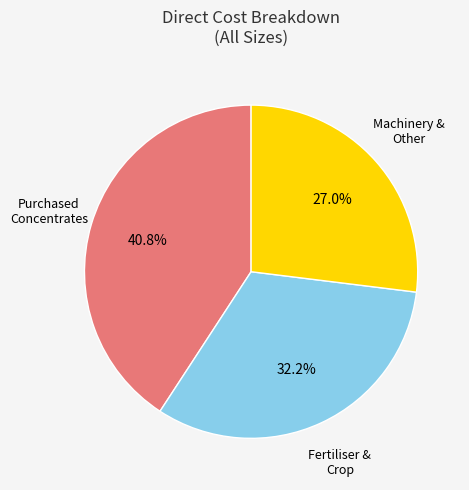

What is the ratio of the value at Fertiliser & Crop to the value at Machinery & Other?

1.2